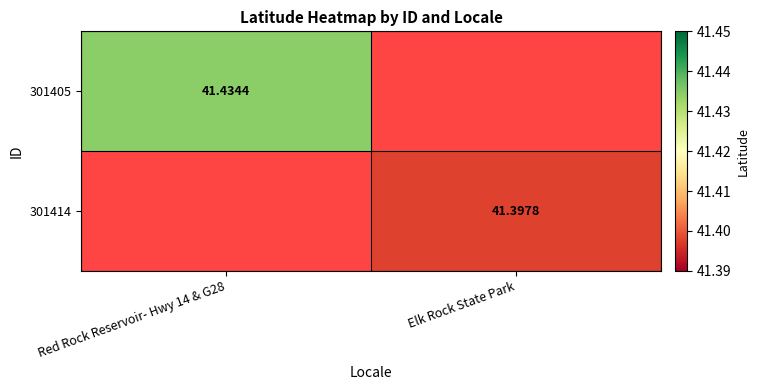

What value does the 301414 series have at Elk Rock State Park?

41.4